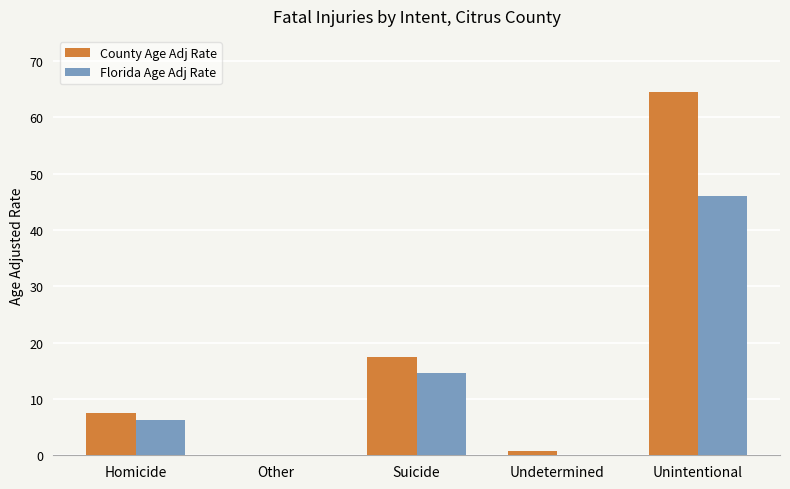

What are all the series names shown in the legend?

County Age Adj Rate, Florida Age Adj Rate